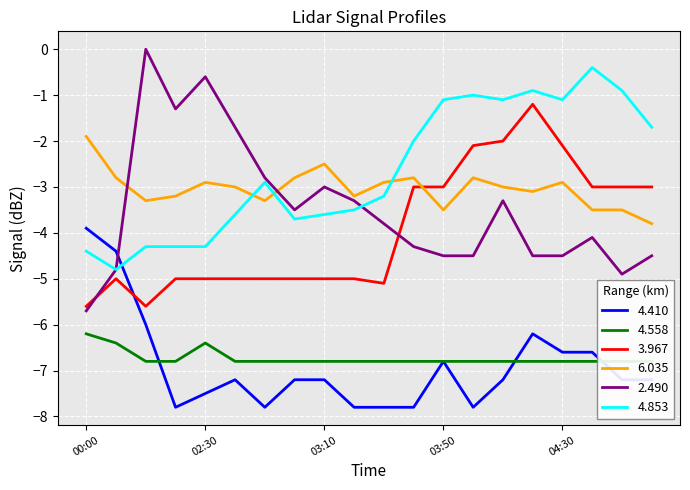

How many values in the 2.490 series are below -3?

14